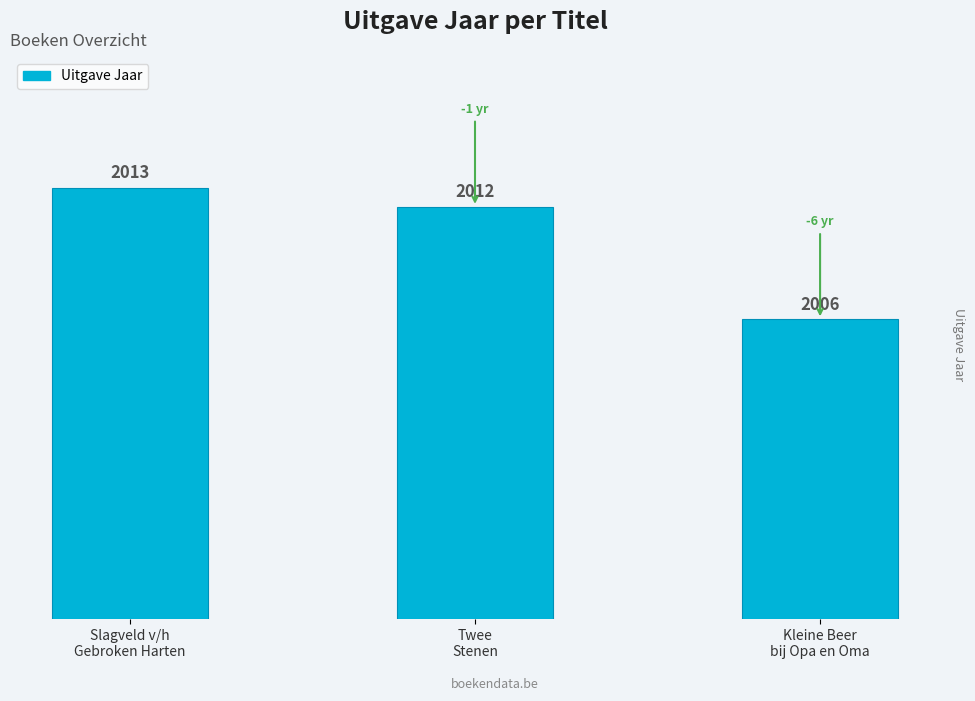

Reading right to left, list all the values displayed in this chart.

Kleine Beer
bij Opa en Oma=2006	Twee
Stenen=2012	Slagveld v/h
Gebroken Harten=2013